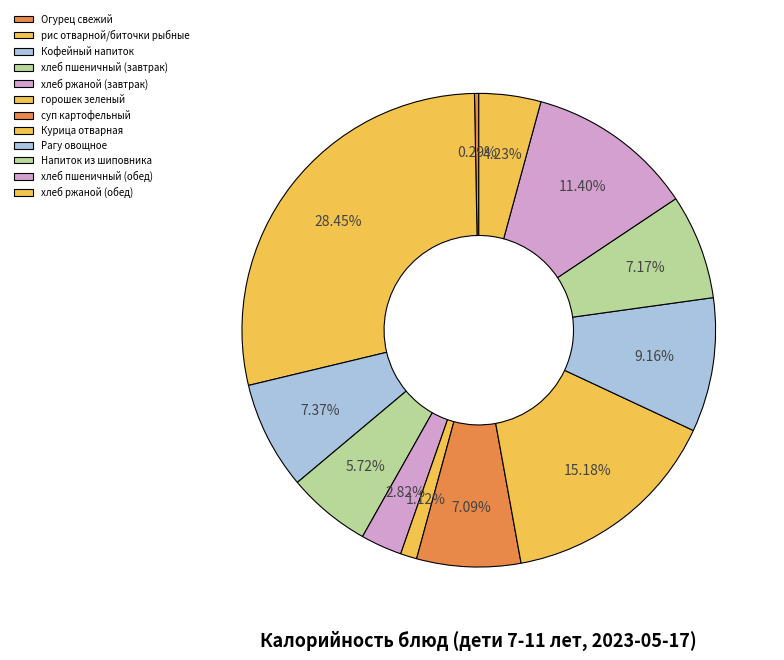

Count the number of slices in the pie.

12